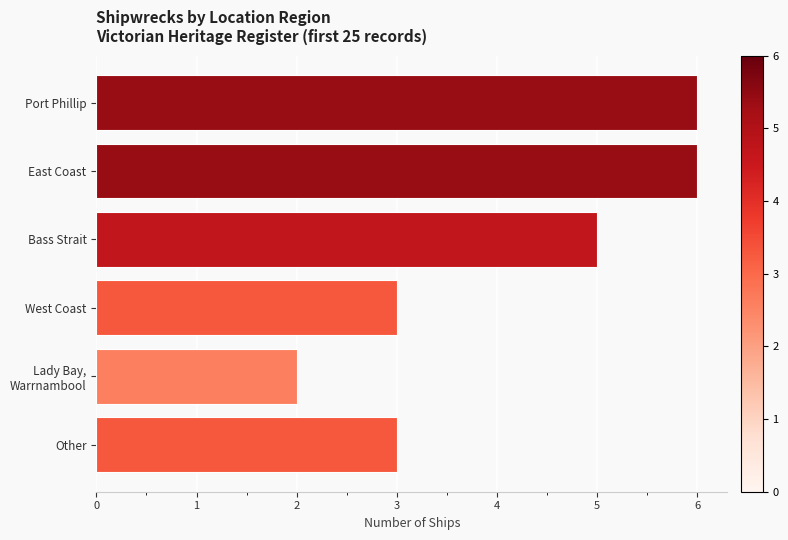

What is the greatest value displayed?

6